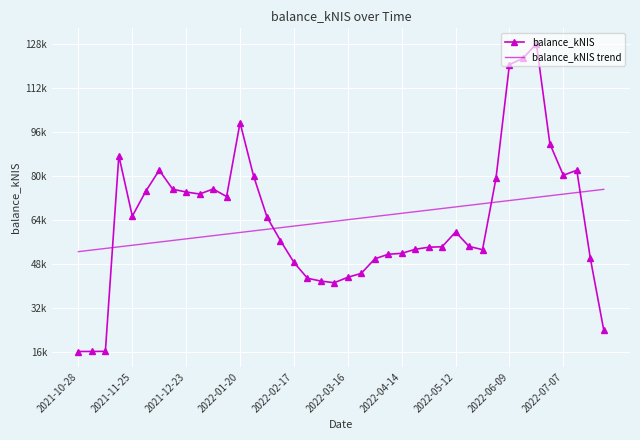

What are all the series names shown in the legend?

balance_kNIS, balance_kNIS trend